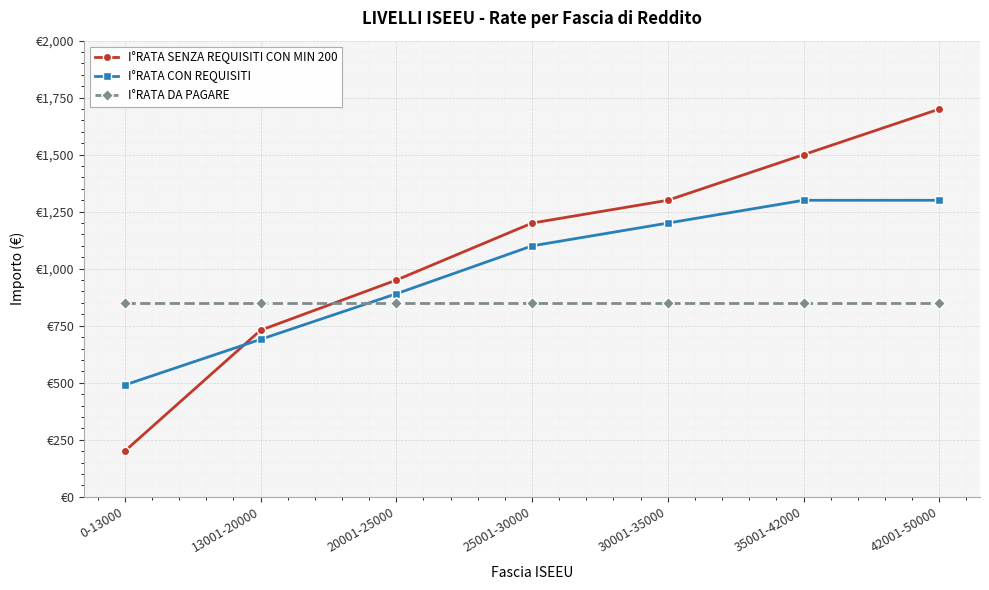

Between which two adjacent categories do I°RATA CON REQUISITI and I°RATA DA PAGARE first intersect?

13001-20000 and 20001-25000